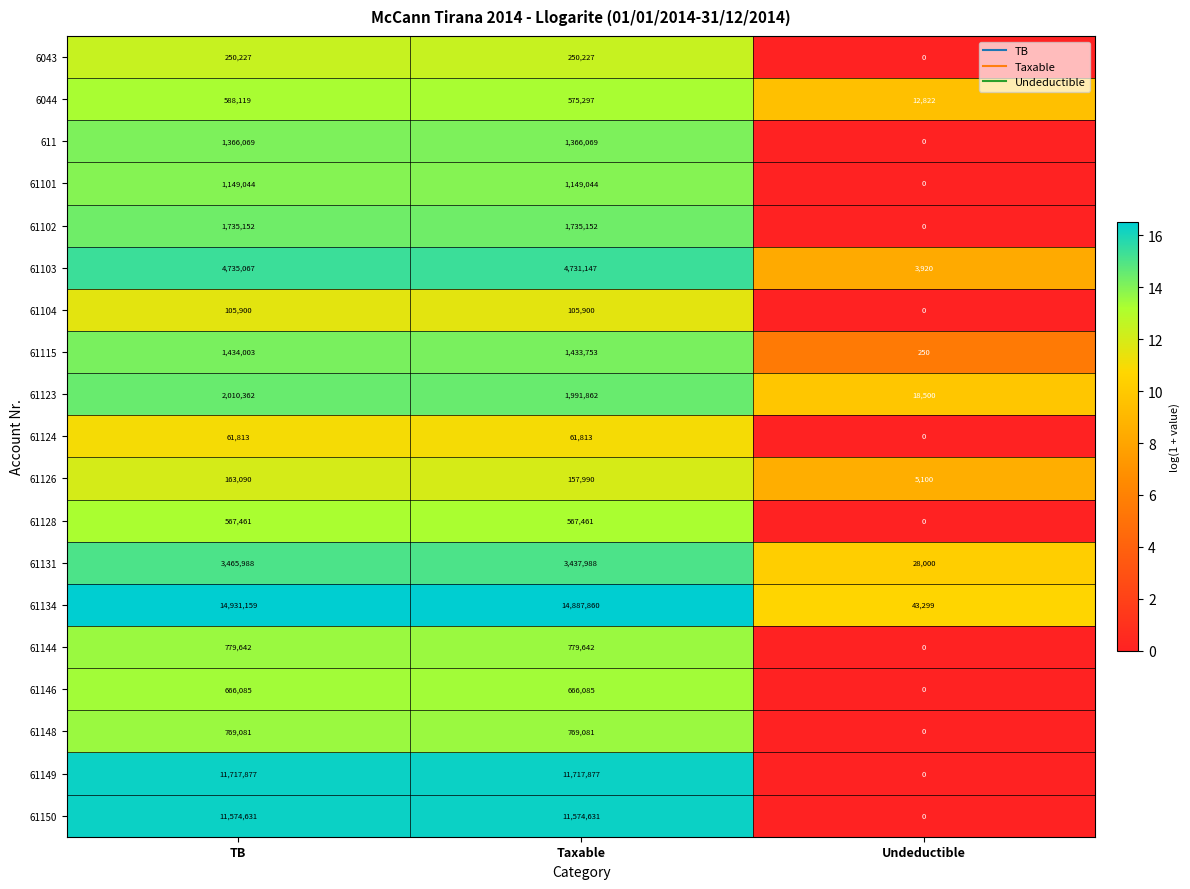

True or false: 61148 has a value of 769081 at TB.

True